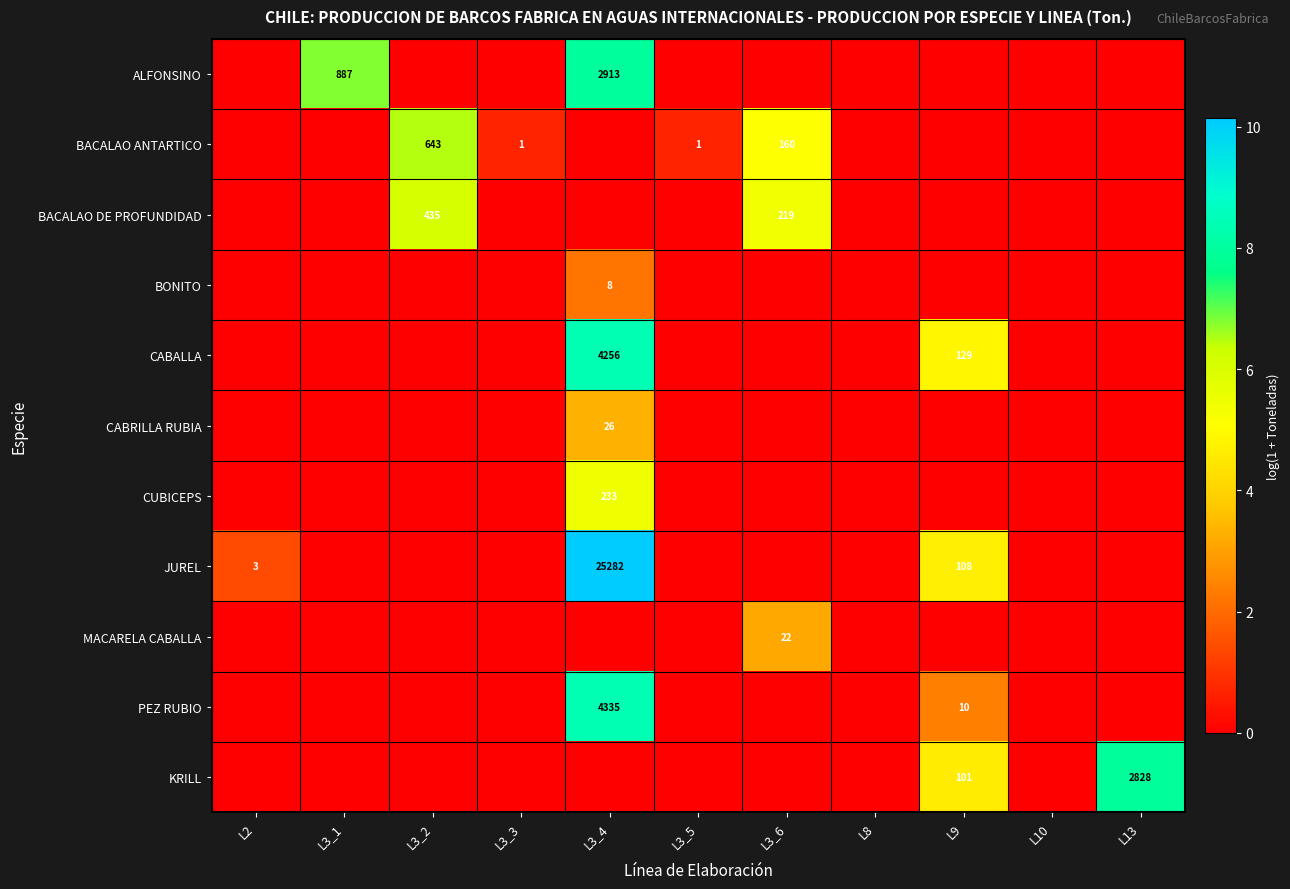

True or false: JUREL has a value of 2 at L2.

False